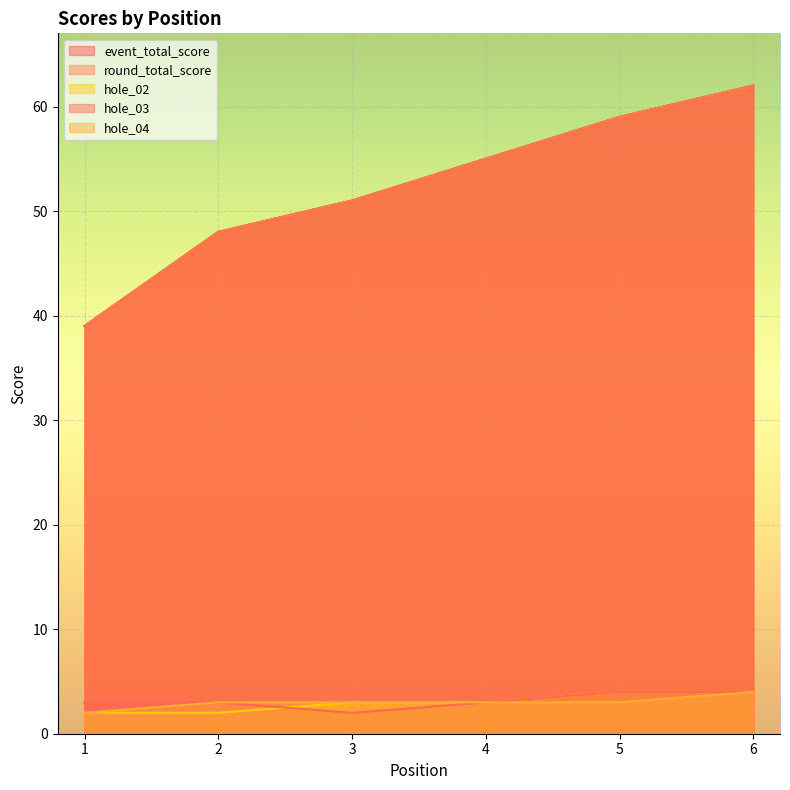

What is the difference between the highest and lowest values at 1?

37